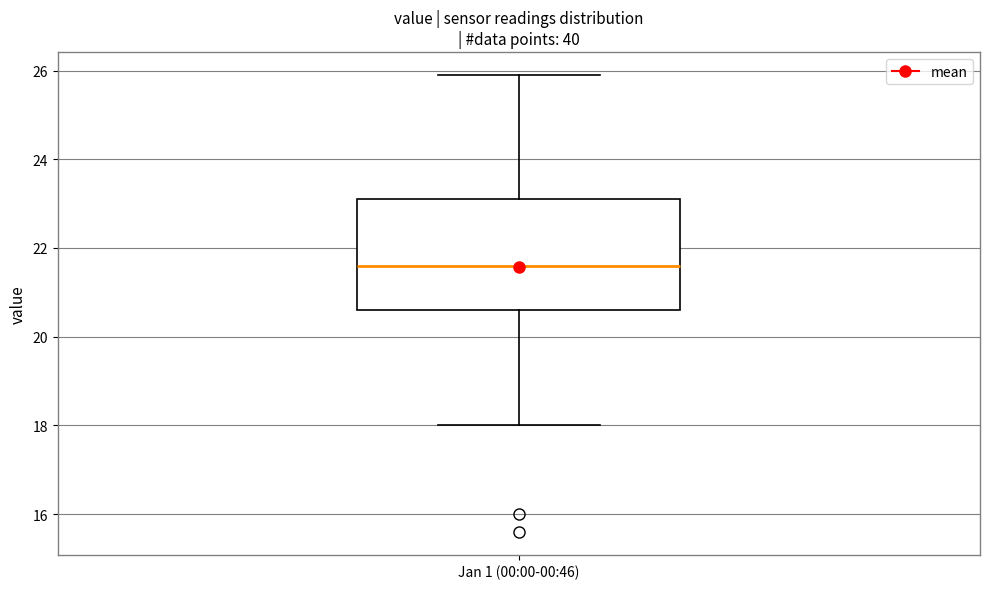

Where does the median line of the box for Jan 1 (00:00-00:46) sit on the y-axis? The values are not printed on the chart, so give them approximately, as read against the axis.

21.6